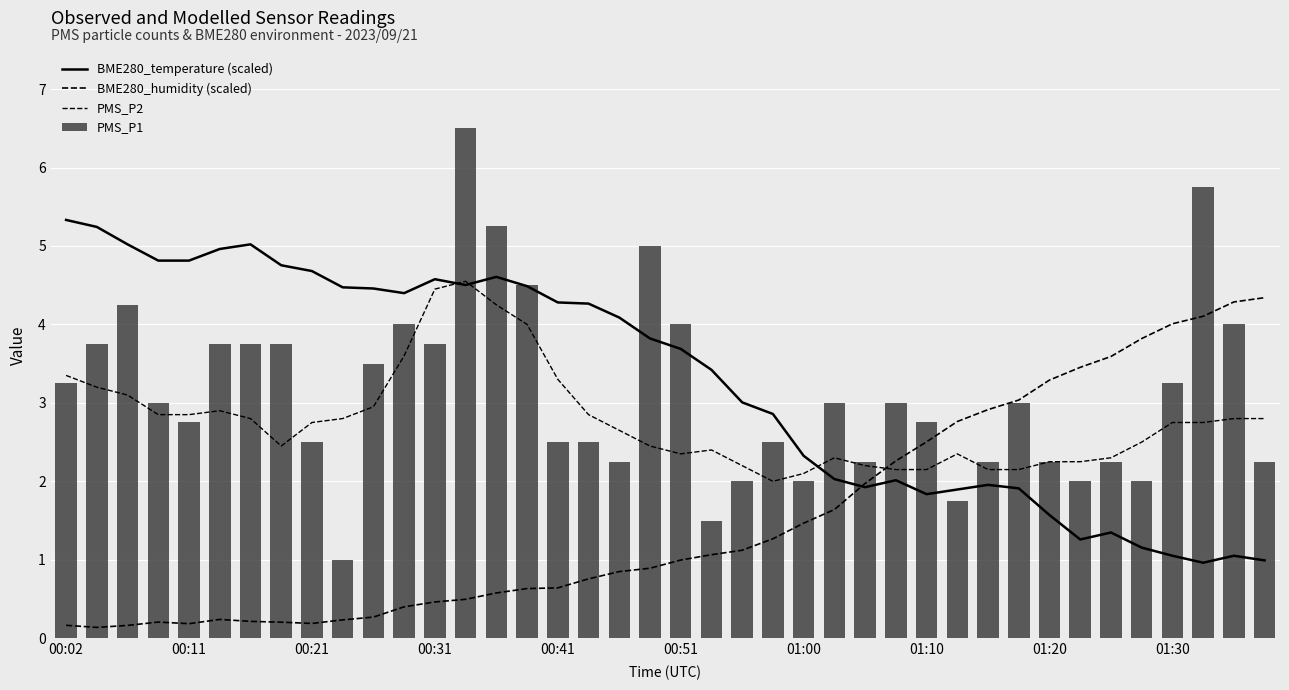

What is the difference between the maximum and second lowest values in the PMS_P1 series?

5.0